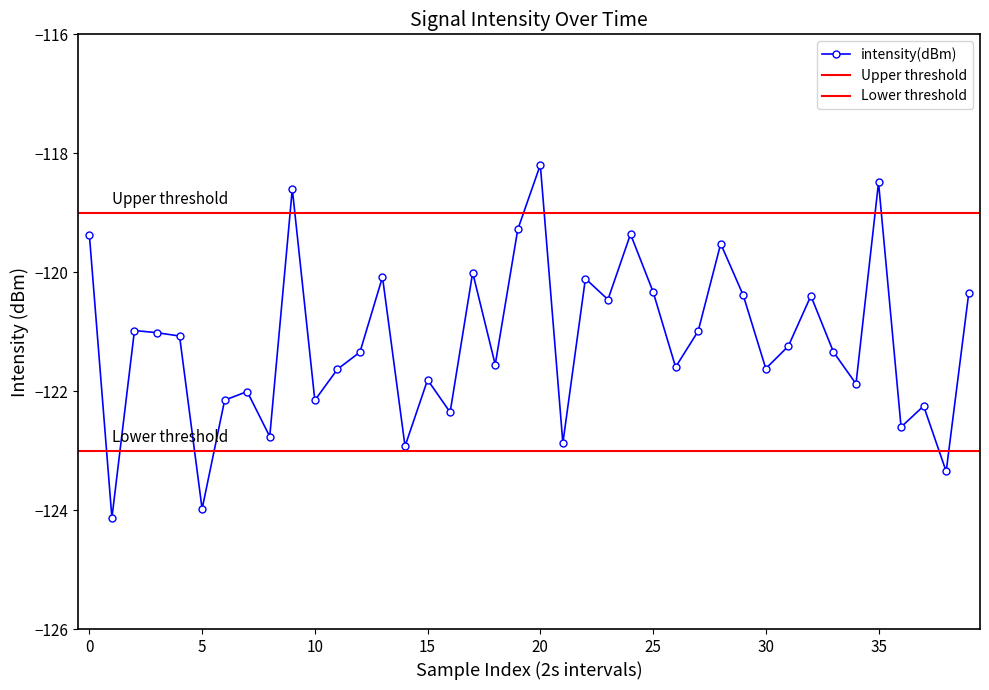

What is the maximum value shown in the chart?

-118.2